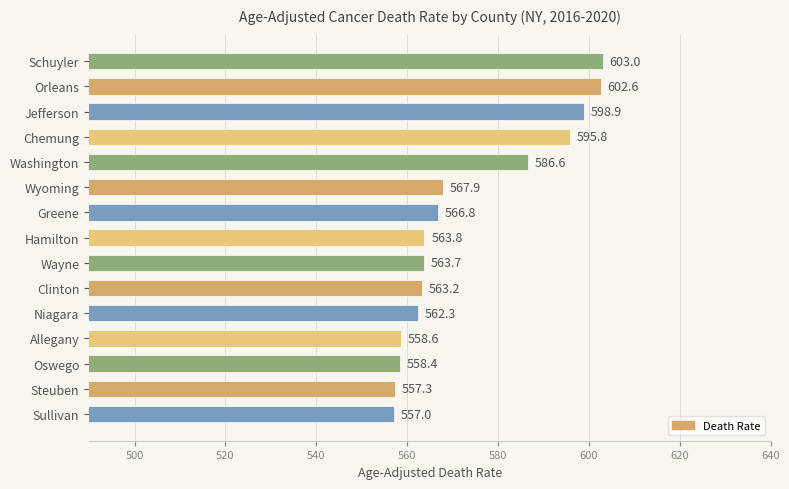

Count the number of values greater than 563.

10